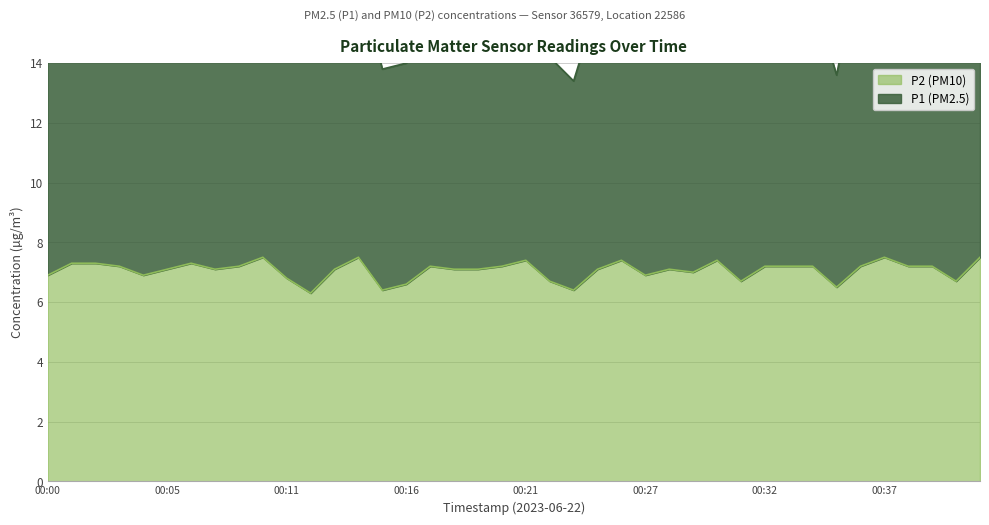

How many points are higher than both their immediate neighbors (excluding endpoints)?

9